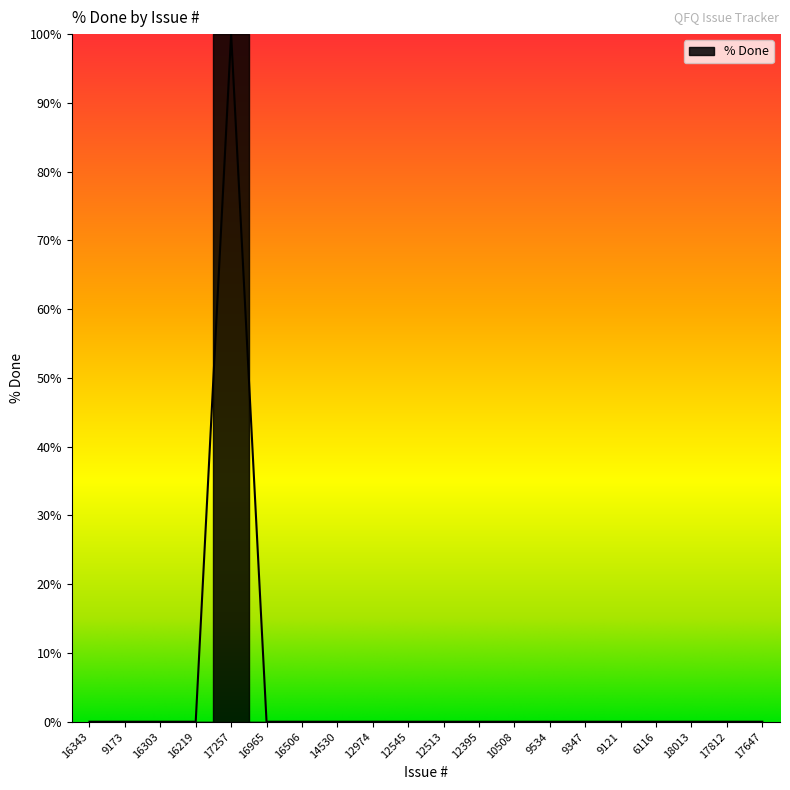

Reading left to right, transcribe all the data shown in this chart.

16343=0	9173=0	16303=0	16219=0	17257=100	16965=0	16506=0	14530=0	12974=0	12545=0	12513=0	12395=0	10508=0	9534=0	9347=0	9121=0	6116=0	18013=0	17812=0	17647=0